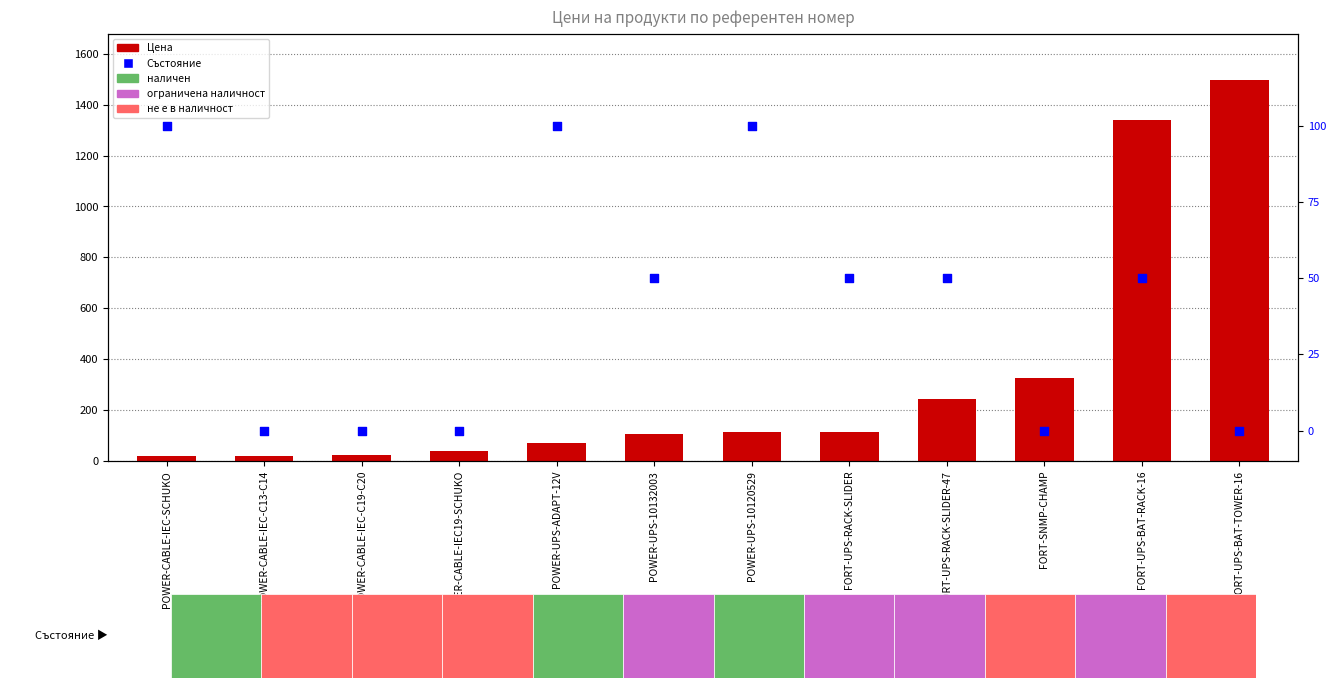

Which series has the largest Y range (max minus min)?

Цена